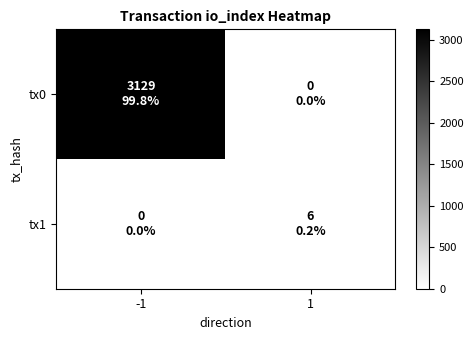

Reading left to right, transcribe all the data shown in this chart.

tx0: -1=3129	1=0
tx1: -1=0	1=6